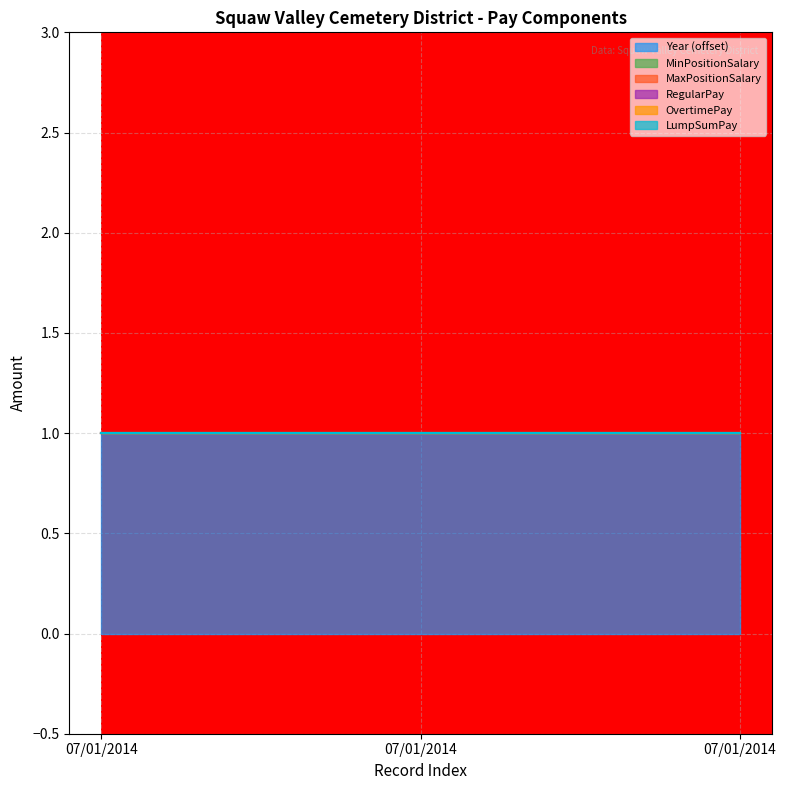

Between 07/01/2014 and 07/01/2014, which series saw the biggest shift?

Year